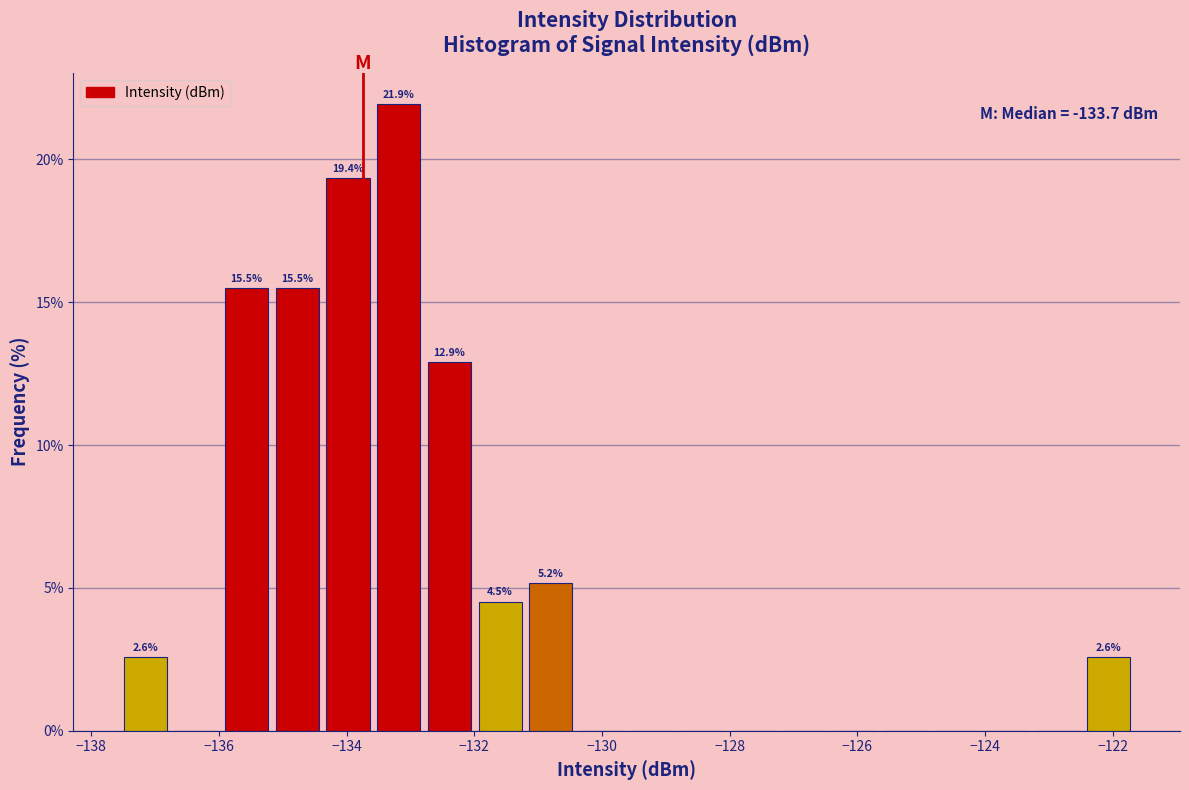

Read against the x-axis, roughly where is the centre of the tallest bar?

-133.2